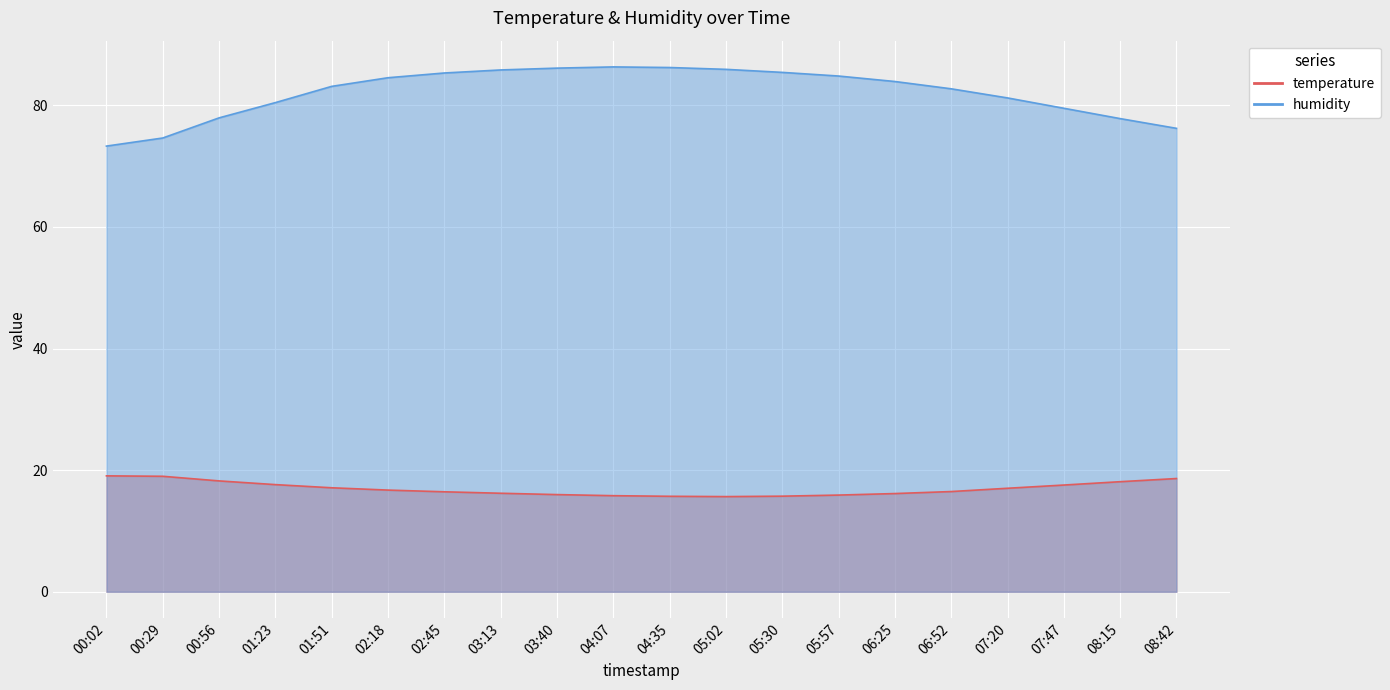

How many lines are shown in the chart?

2